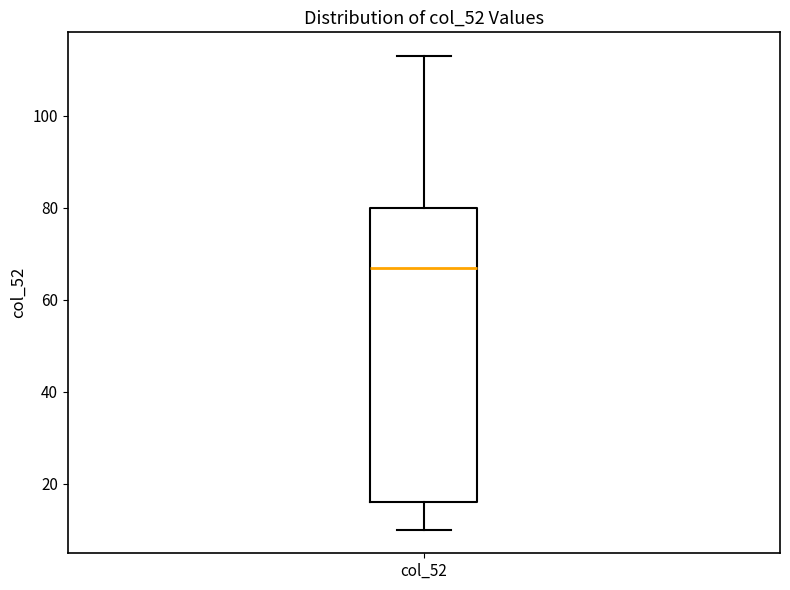

Transcribe this box plot: give where the median line is, the range the box spans, and where the two whiskers end, as read against the y-axis. The values are not printed on the chart, so give them approximately, as read against the axis.

median 68, box 16 to 80, whiskers 10 to 114